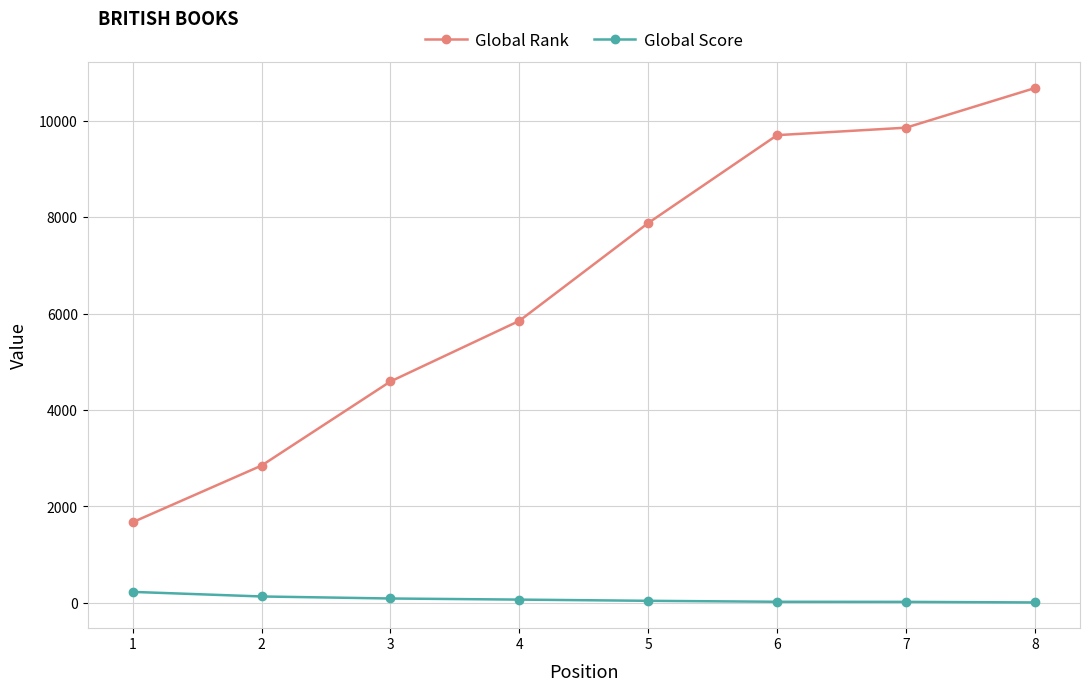

At 4, list the series in order from largest to smallest.

Global Rank, Global Score